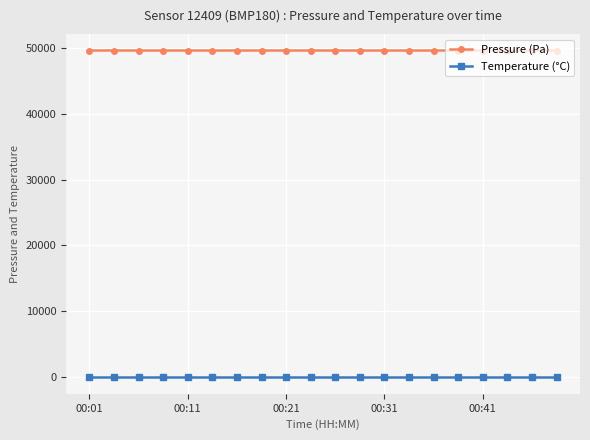

True or false: Pressure (Pa) and Temperature (°C) cross at least once.

False